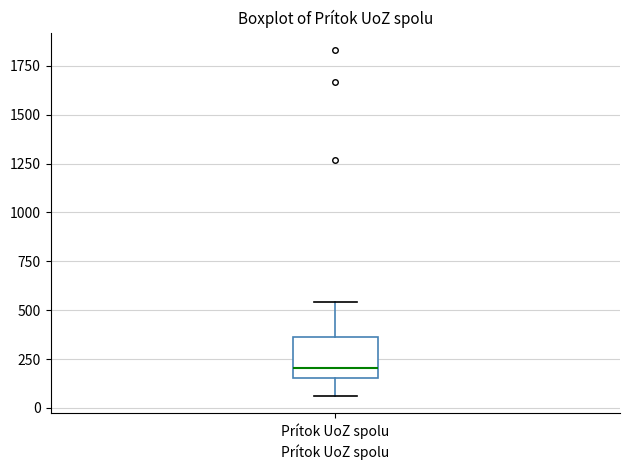

Transcribe this box plot: give where the median line is, the range the box spans, and where the two whiskers end, as read against the y-axis. The values are not printed on the chart, so give them approximately, as read against the axis.

median 200, box 150 to 350, whiskers 50 to 550